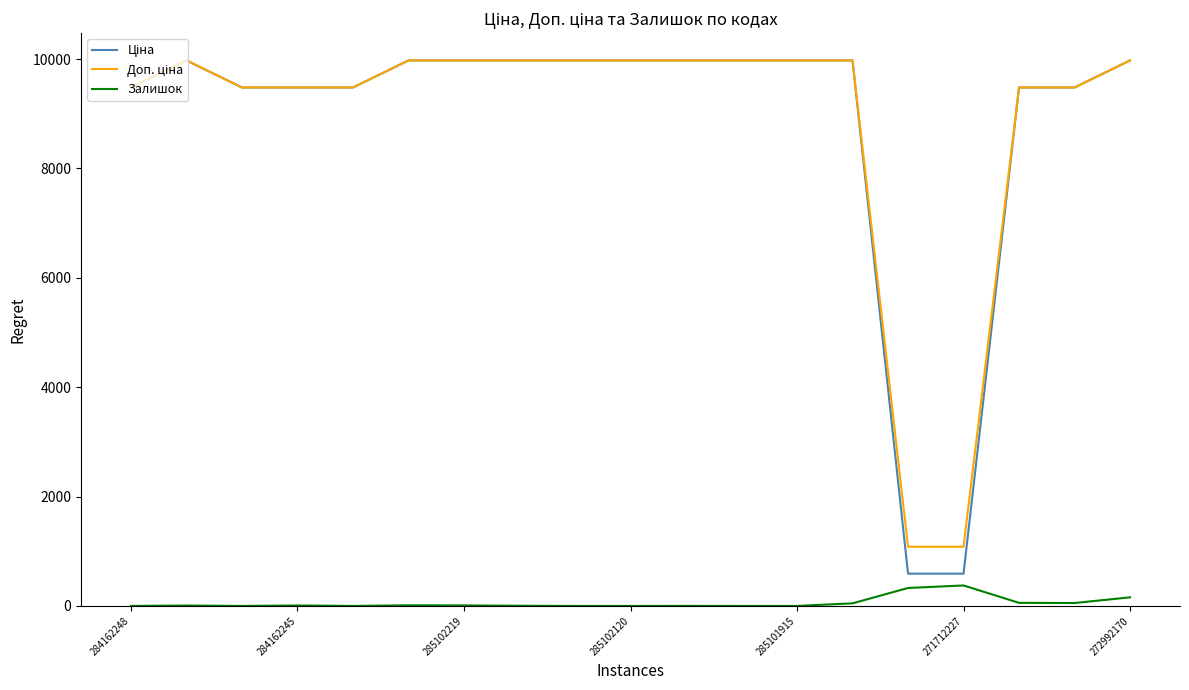

True or false: Залишок has more than 2 interior local peaks.

True